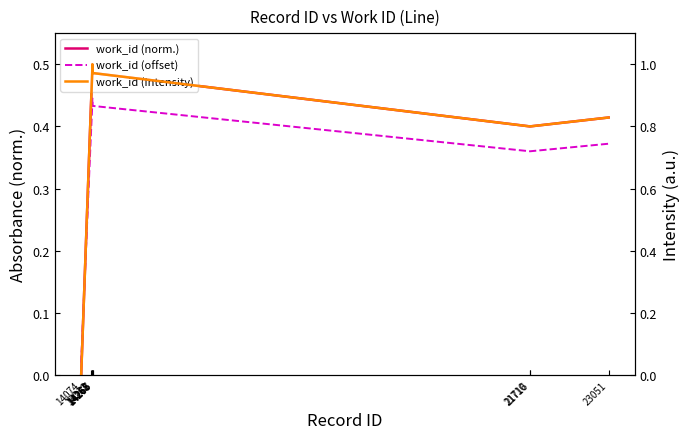

How many lines are shown in the chart?

3